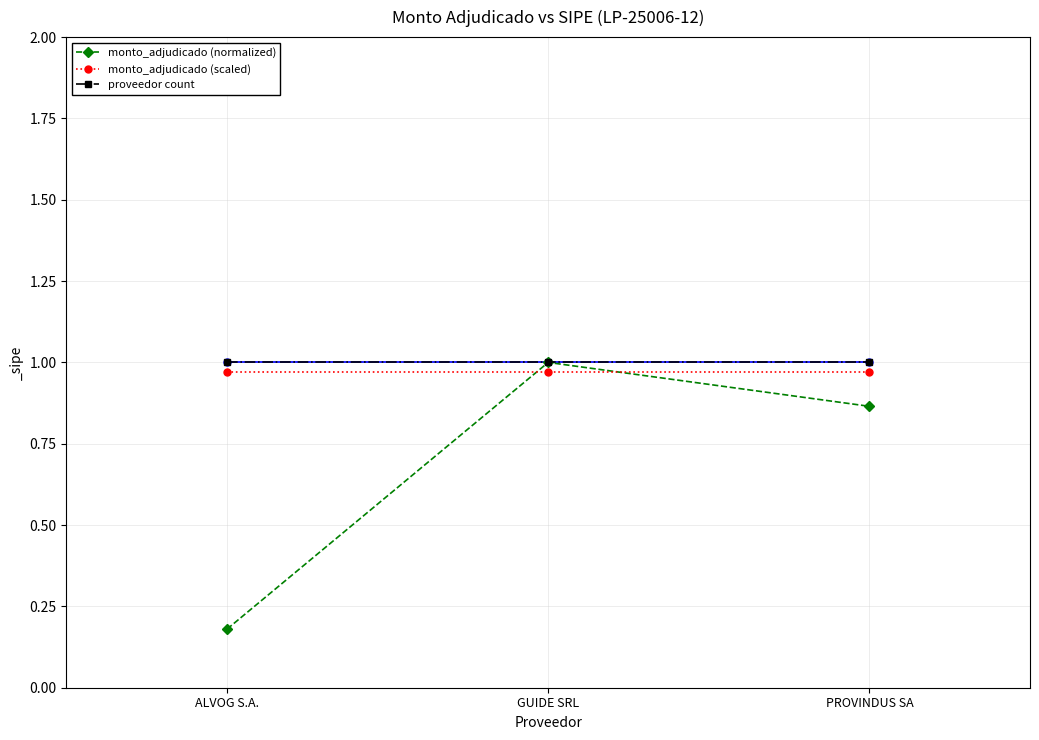

True or false: monto_adjudicado (scaled) has a value of 1.0 at PROVINDUS SA.

True